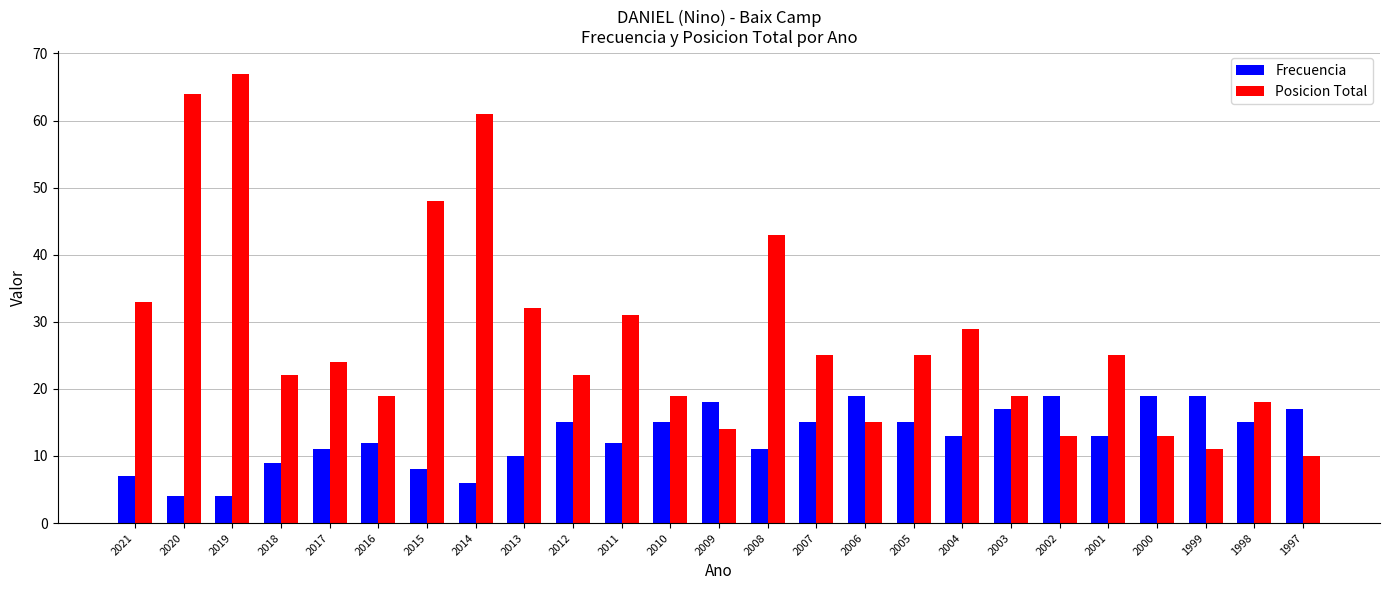

Reading right to left, what are all the values shown in this chart?

Frecuencia: 17	15	19	19	13	19	17	13	15	19	15	11	18	15	12	15	10	6	8	12	11	9	4	4	7
Posicion Total: 10	18	11	13	25	13	19	29	25	15	25	43	14	19	31	22	32	61	48	19	24	22	67	64	33